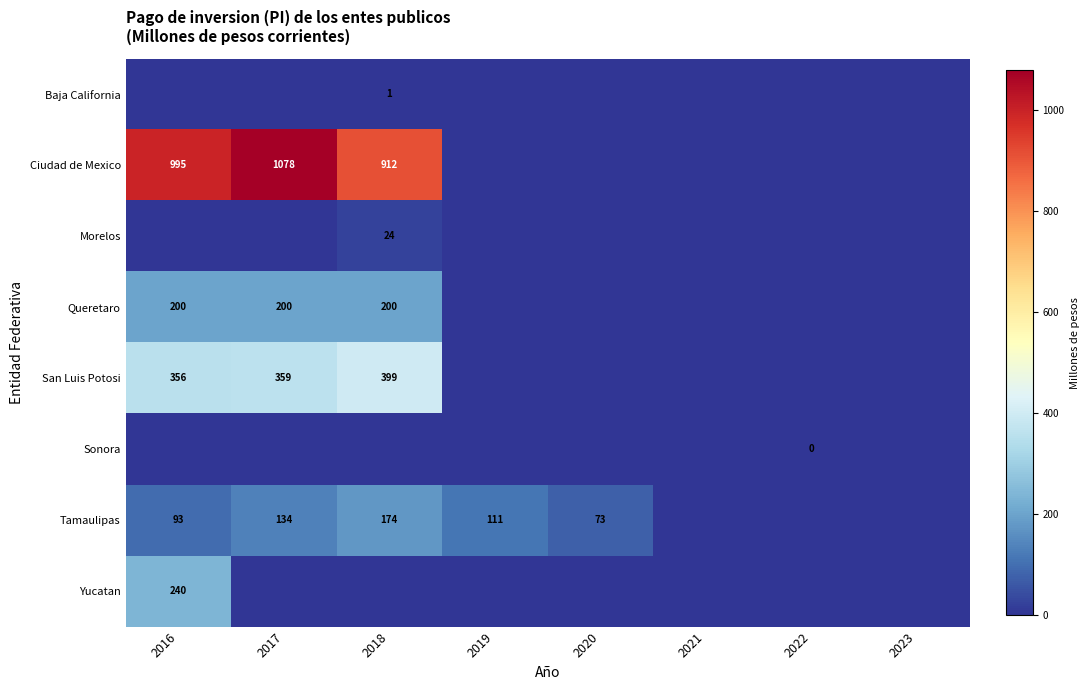

The value of Ciudad de Mexico at 2016 is 995. True or false?

True